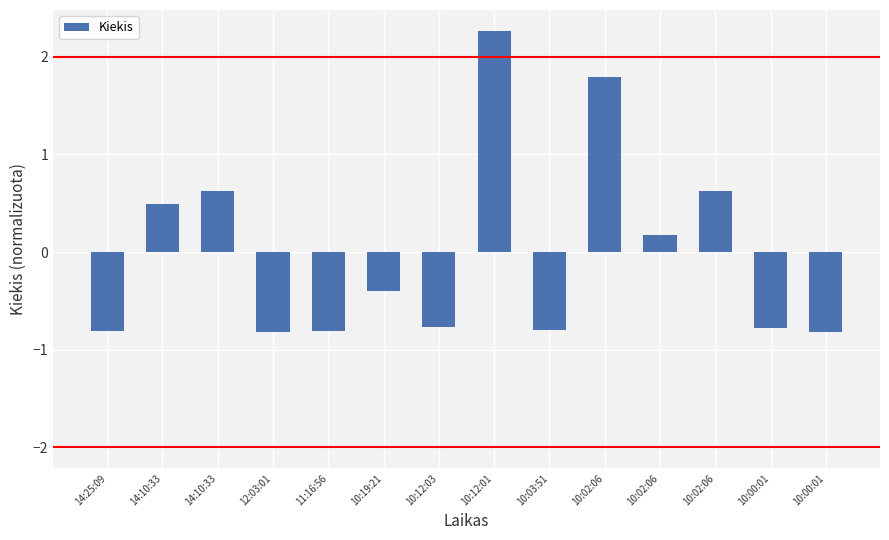

Count the number of values greater than 0.

6